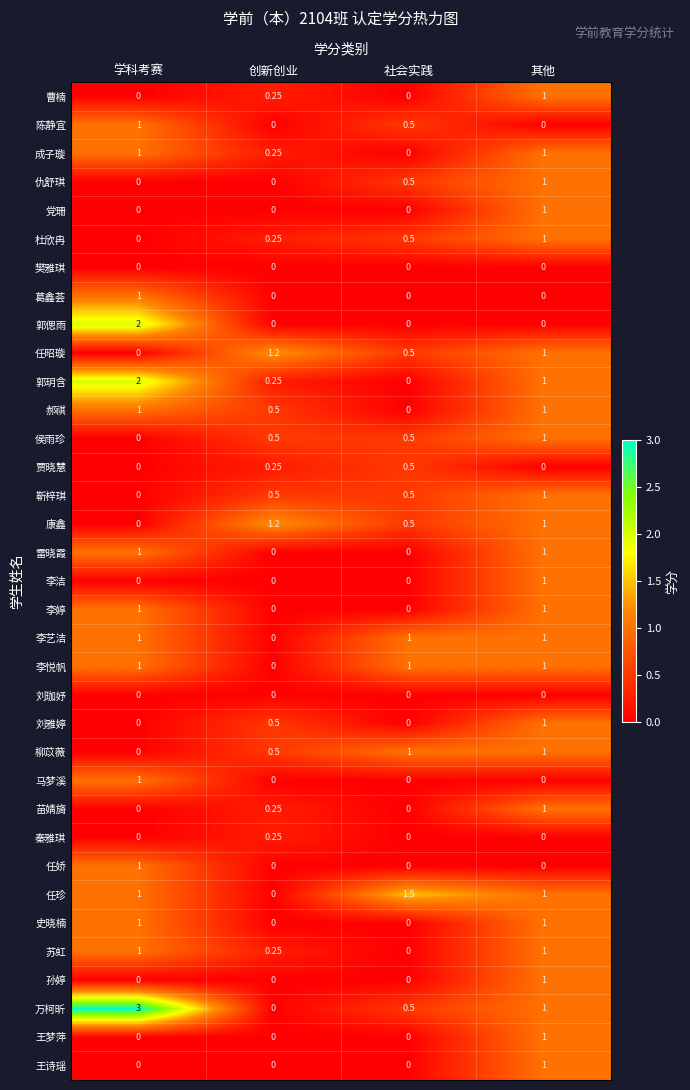

How many categories are shown in the chart?

4